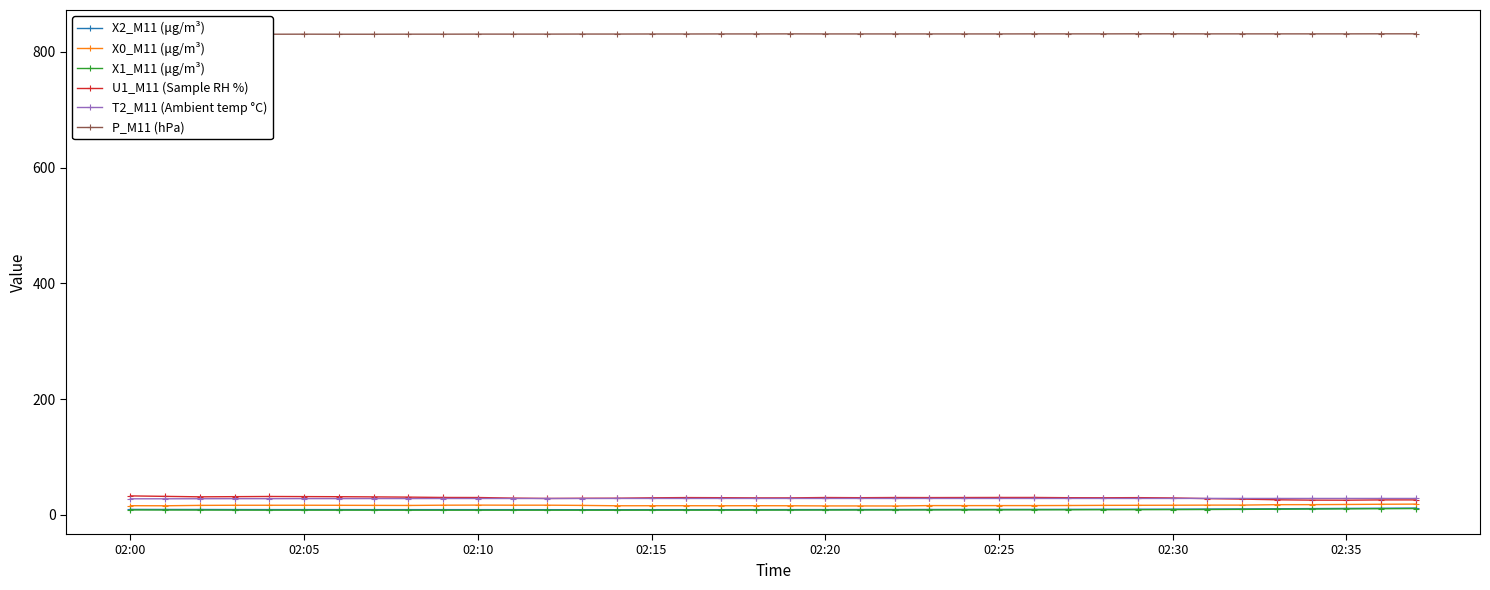

The value of U1_M11 (Sample RH %) at 02:35 is 25.4. True or false?

True